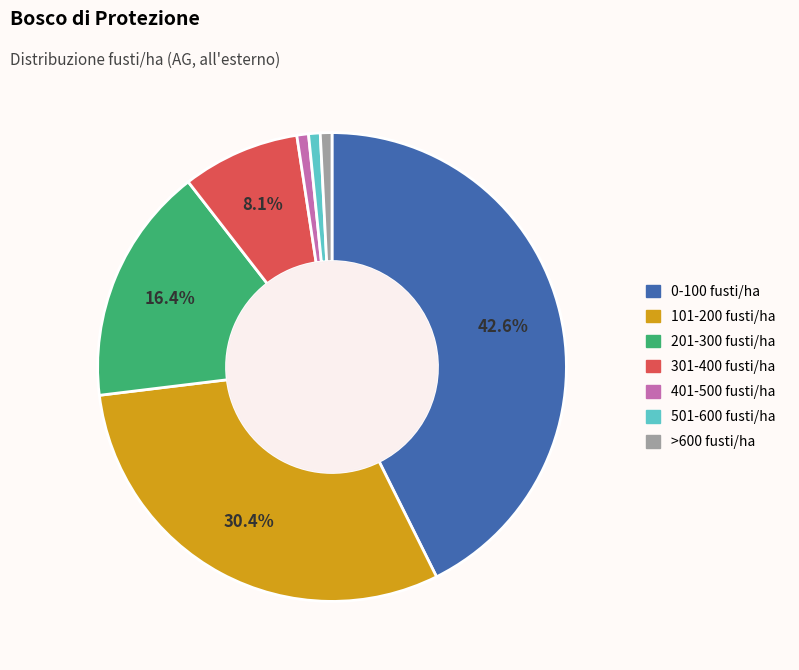

To the nearest percent, what portion does 201-300 fusti/ha represent?

16%